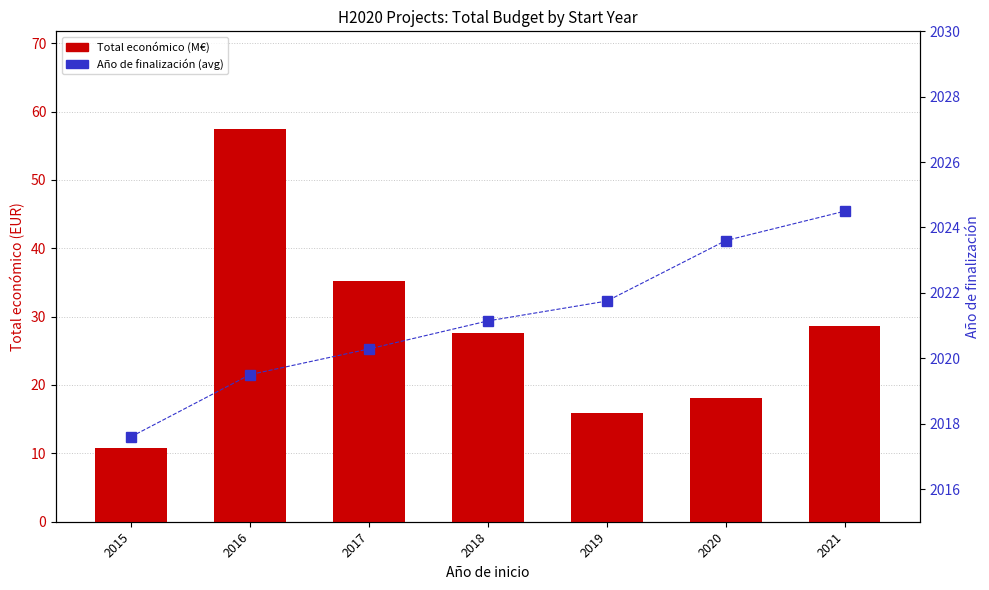

Count the number of data series in this chart.

2